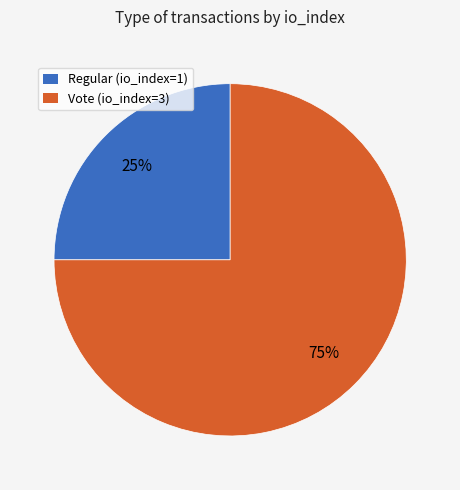

The Vote (io_index=3) slice represents 61% of the pie. True or false?

False